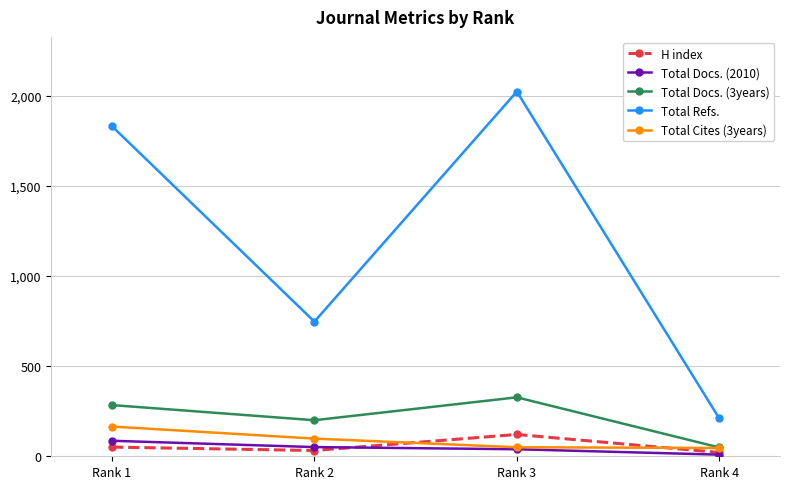

At how many categories does at least one series exceed 916?

2